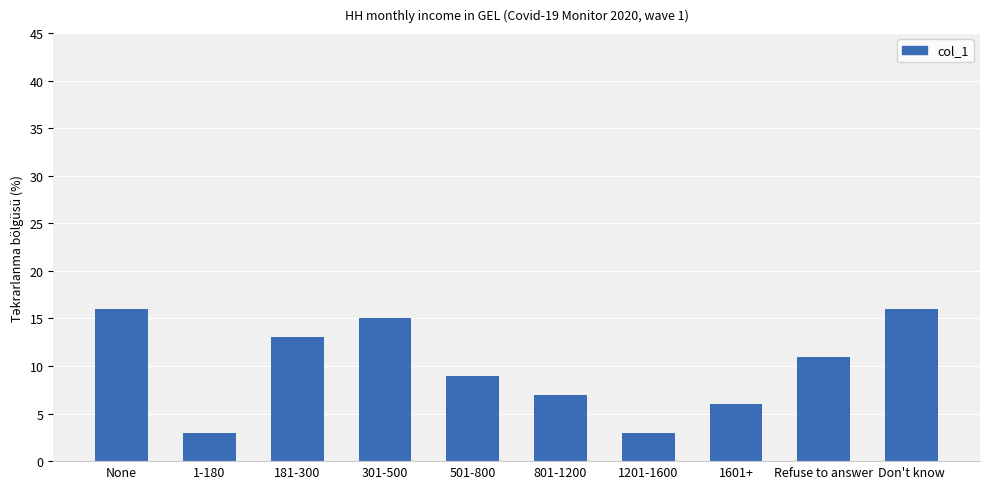

Is it true that the value at 181-300 is 13?

True